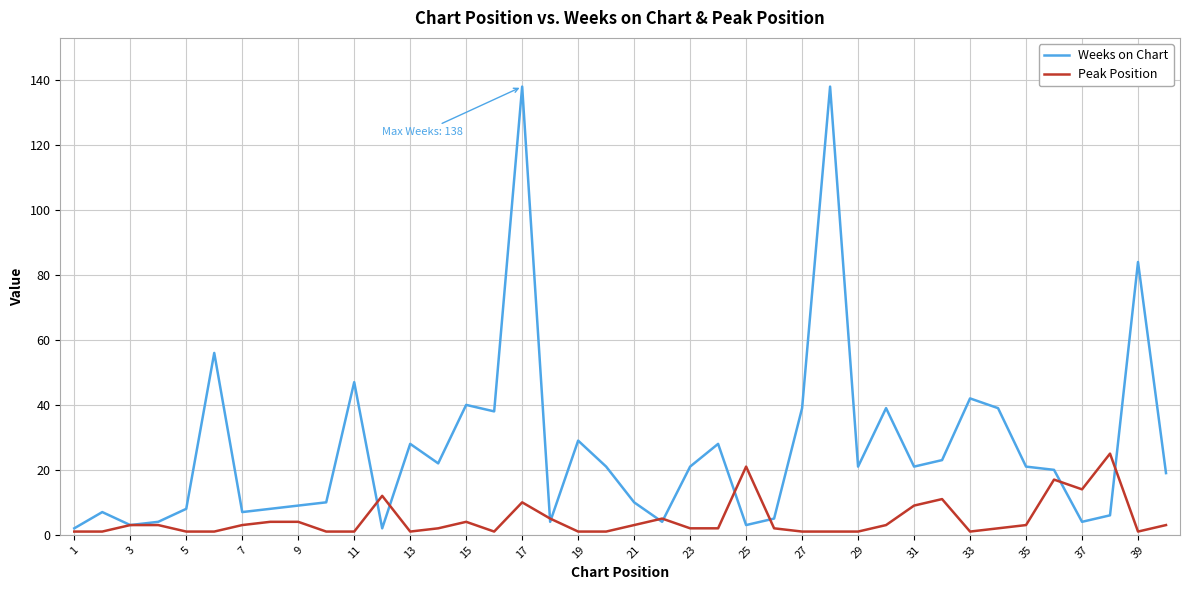

What is the highest value of the Peak Position series?

25